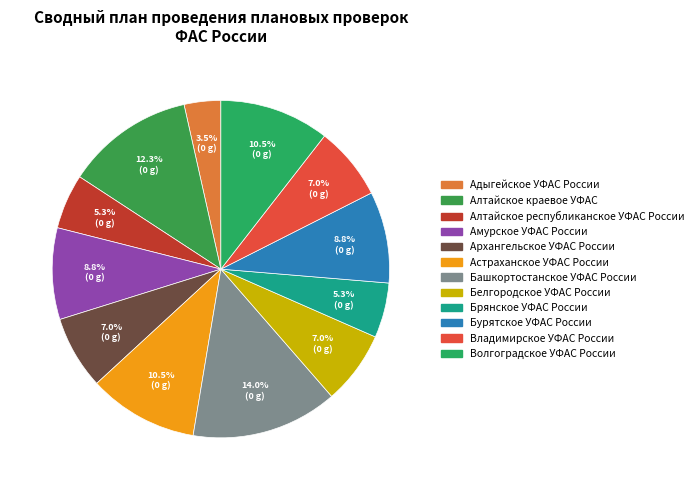

What is the total percentage of Волгоградское УФАС России and Белгородское УФАС России?

17.5%